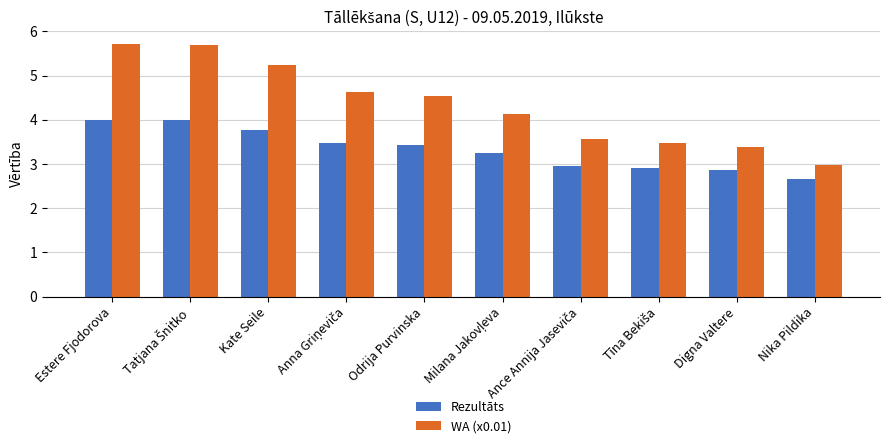

List the series in order of their overall mean, highest first.

WA (x0.01), Rezultāts